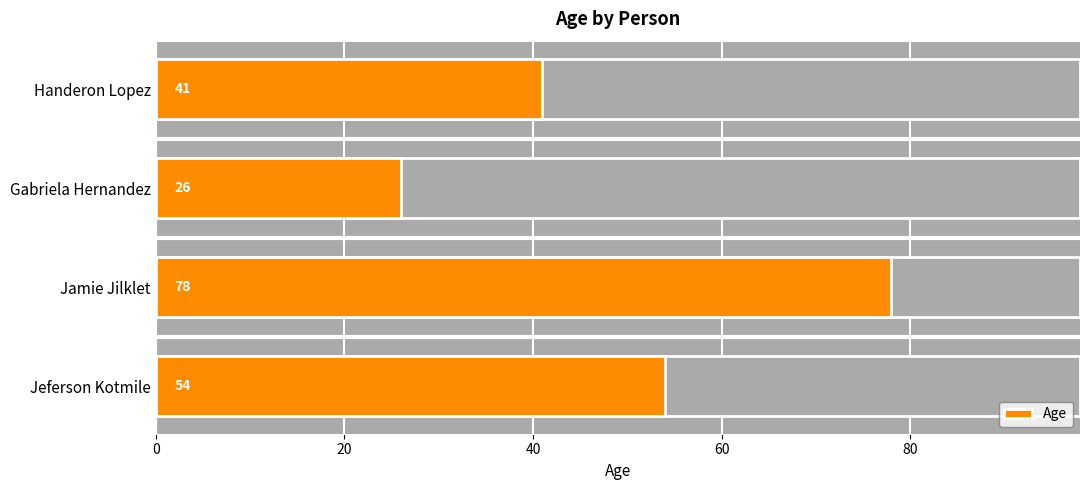

Reading left to right, extract all data points from this chart.

54	78	26	41